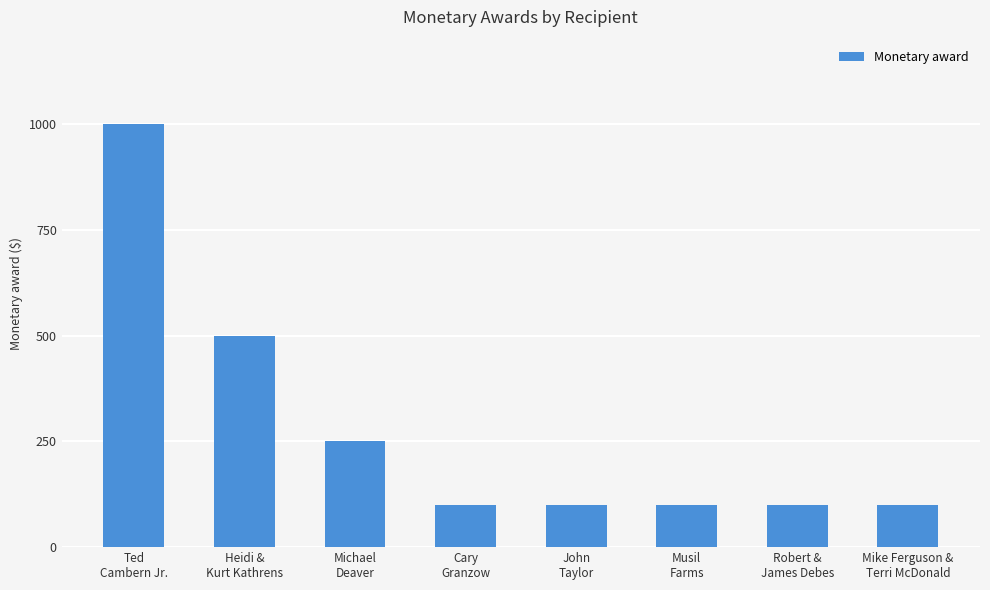

What is the label of the 7th bar from the left?

Robert &
James Debes